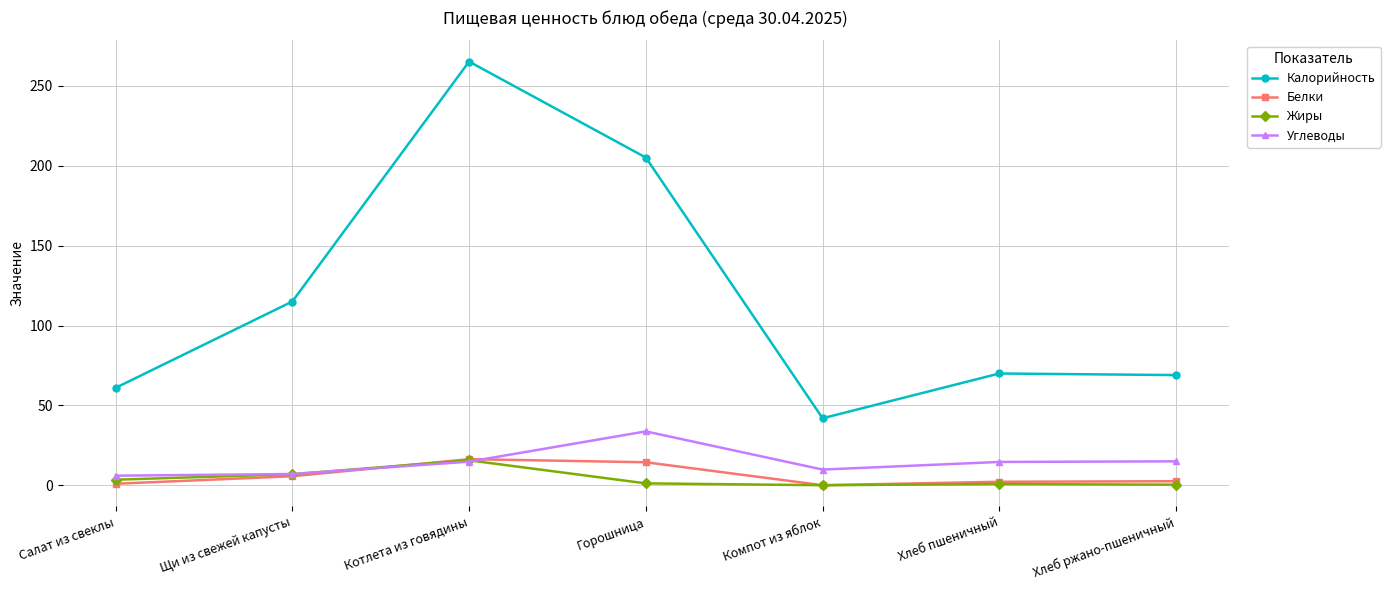

True or false: Белки has a value of 0.1 at Компот из яблок.

True